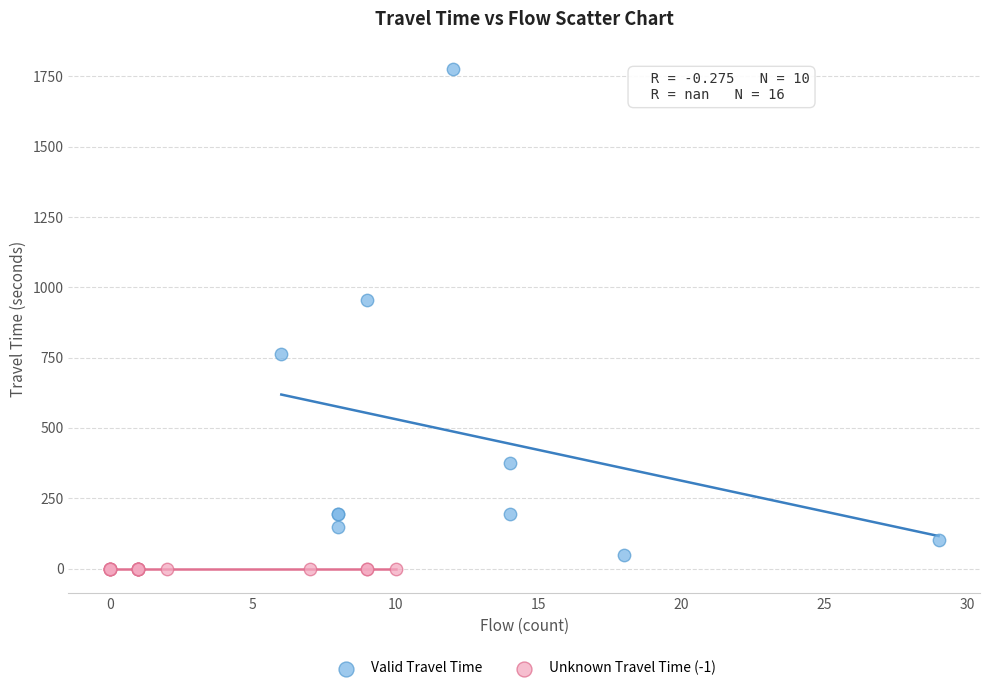

Which series contains the highest Y value?

Valid Travel Time